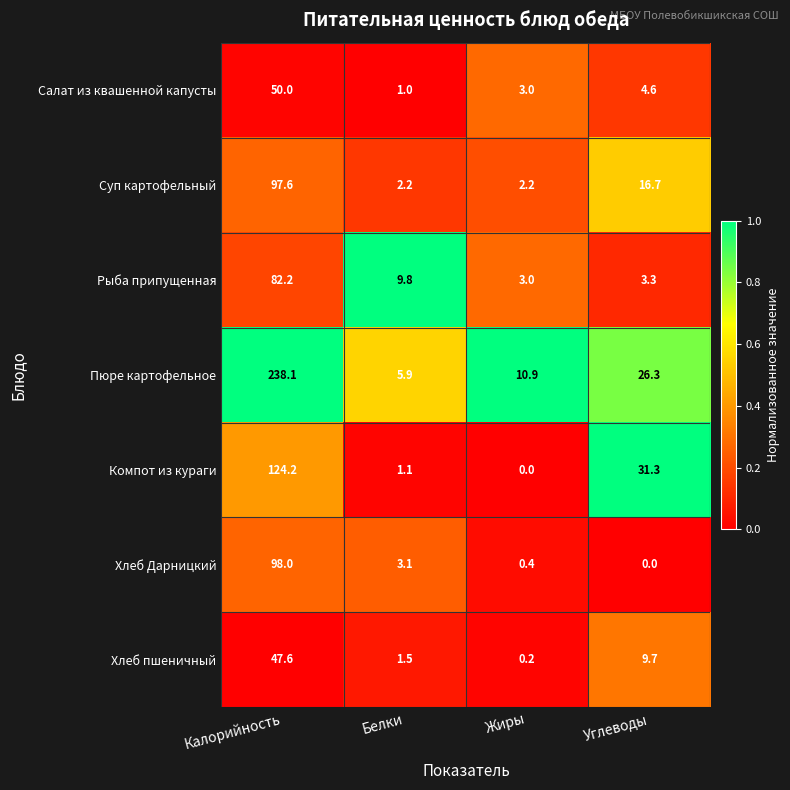

Which series has the widest spread of values?

Пюре картофельное